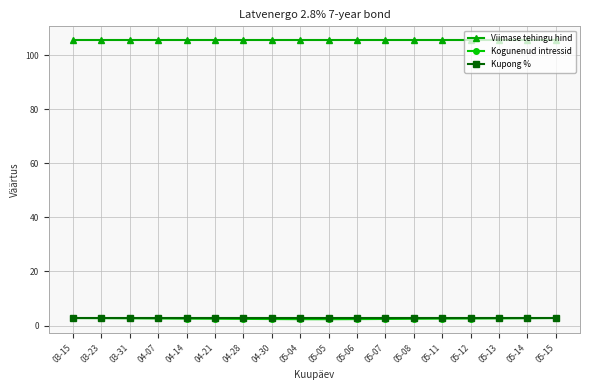

Is it true that Kupong % equals 2.8 at 05-12?

True